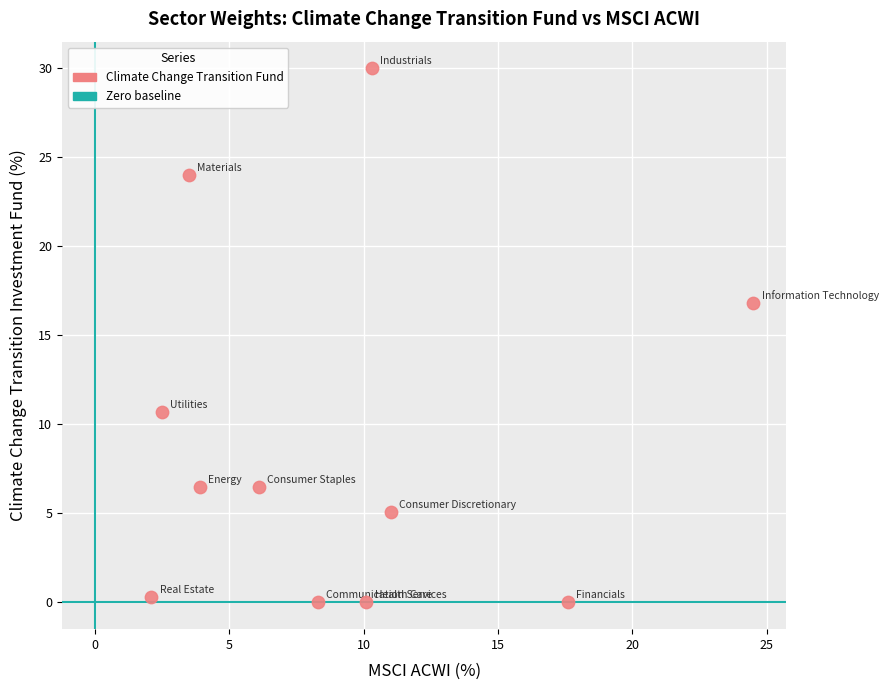

What is the average X value?

9.1